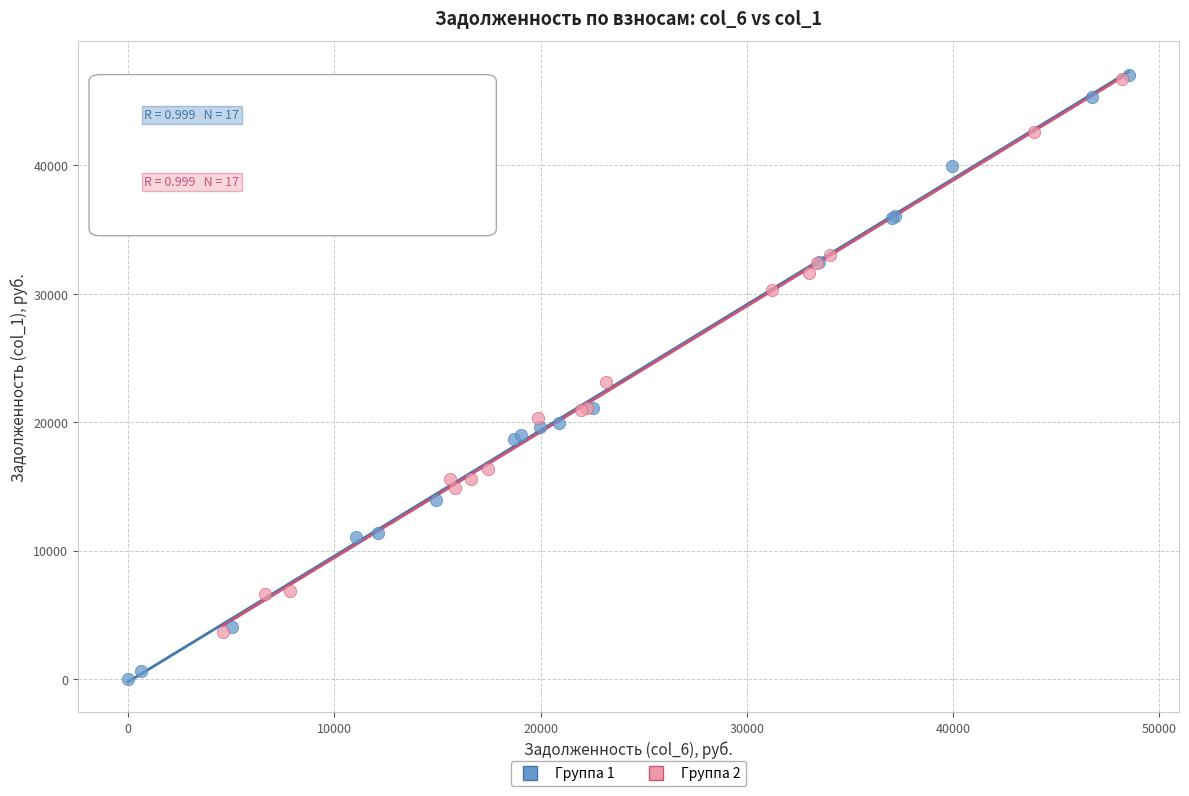

Which series has the widest spread of Y values?

Группа 1